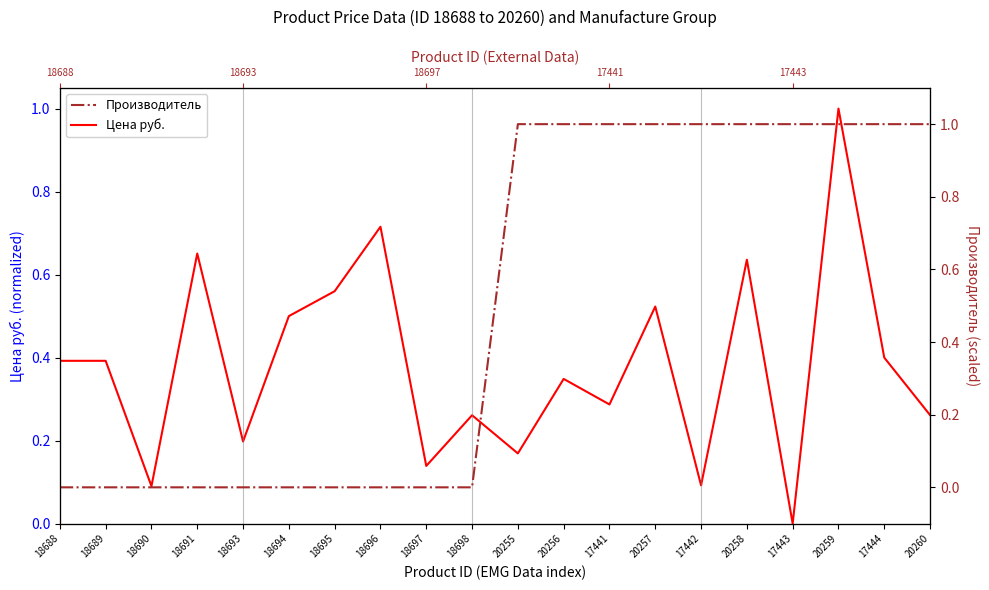

Rank the series at 20258 from lowest to highest value.

Цена руб., Производитель